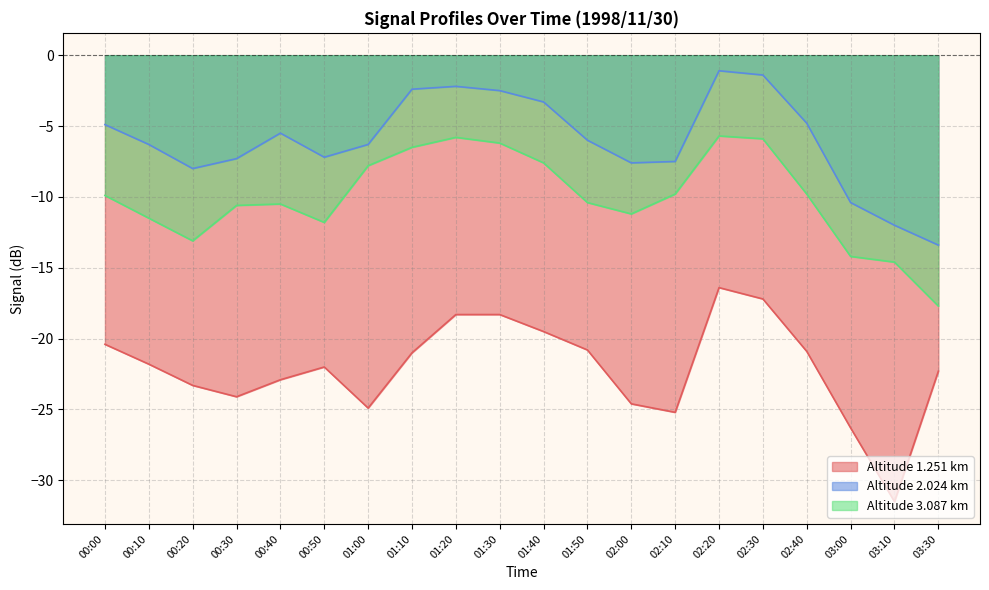

True or false: 3.087 and 2.024 intersect in this chart.

False